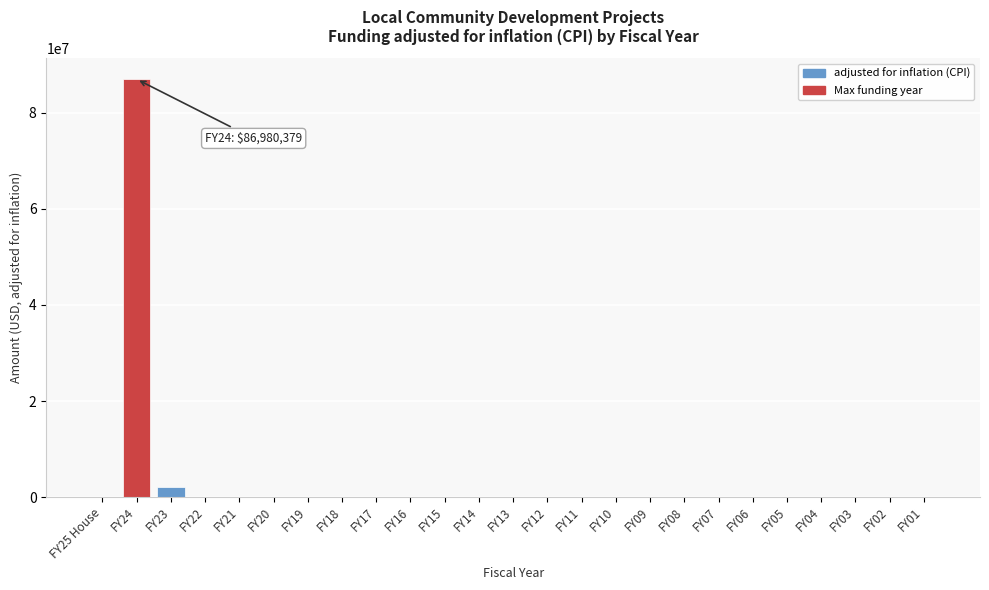

Is it true that the value at FY20 is 59919027?

False